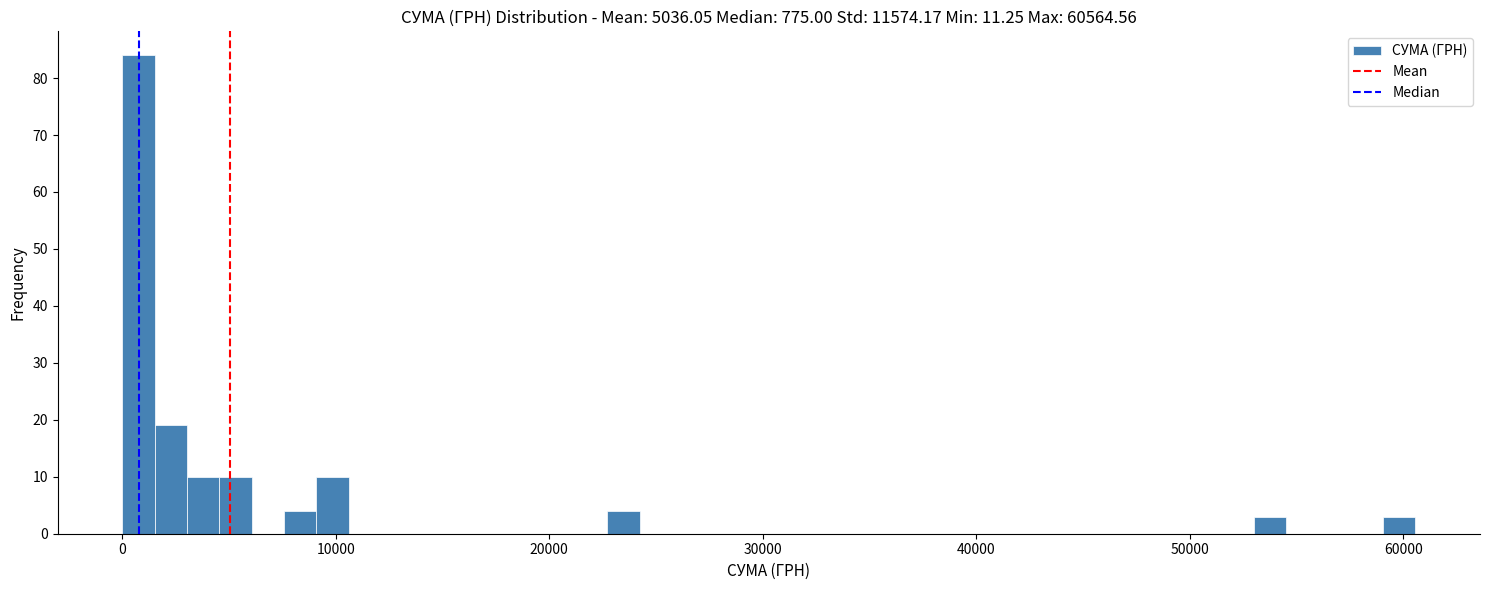

Read against the x-axis, roughly where is the centre of the tallest bar?

1000